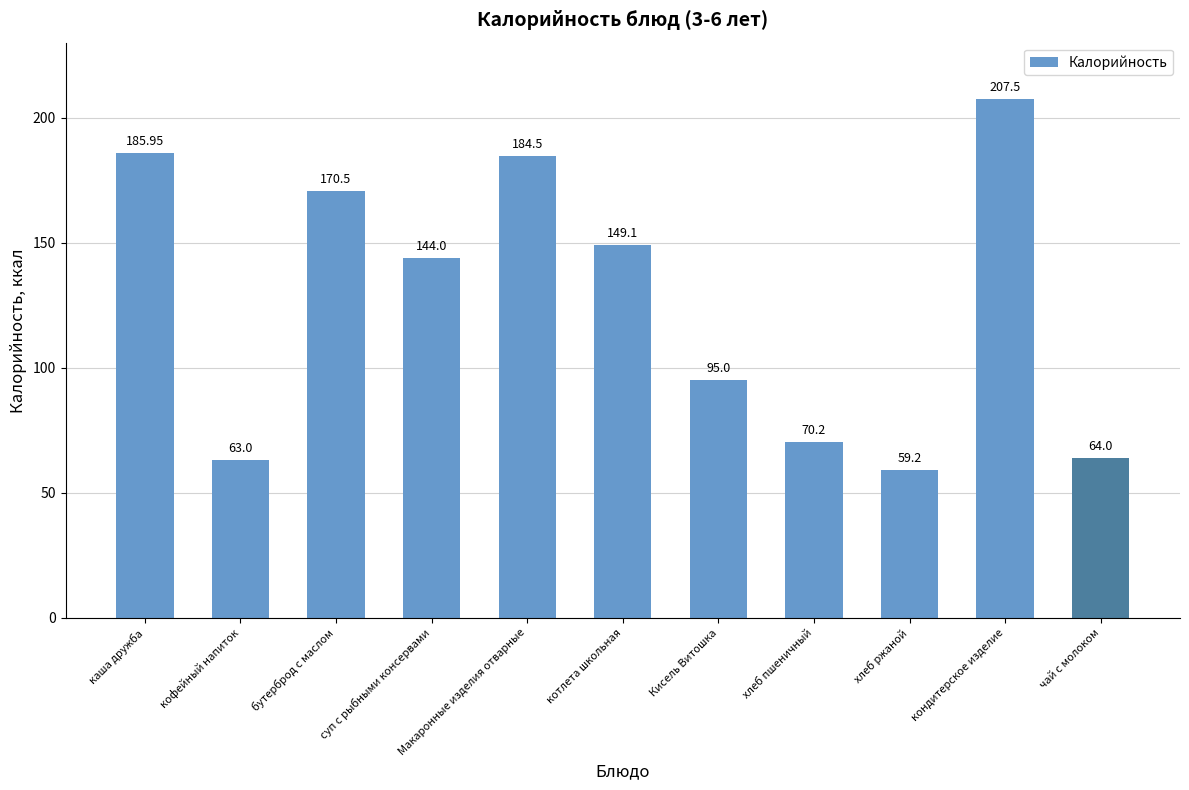

What is the label of the 7th bar from the right?

Макаронные изделия отварные